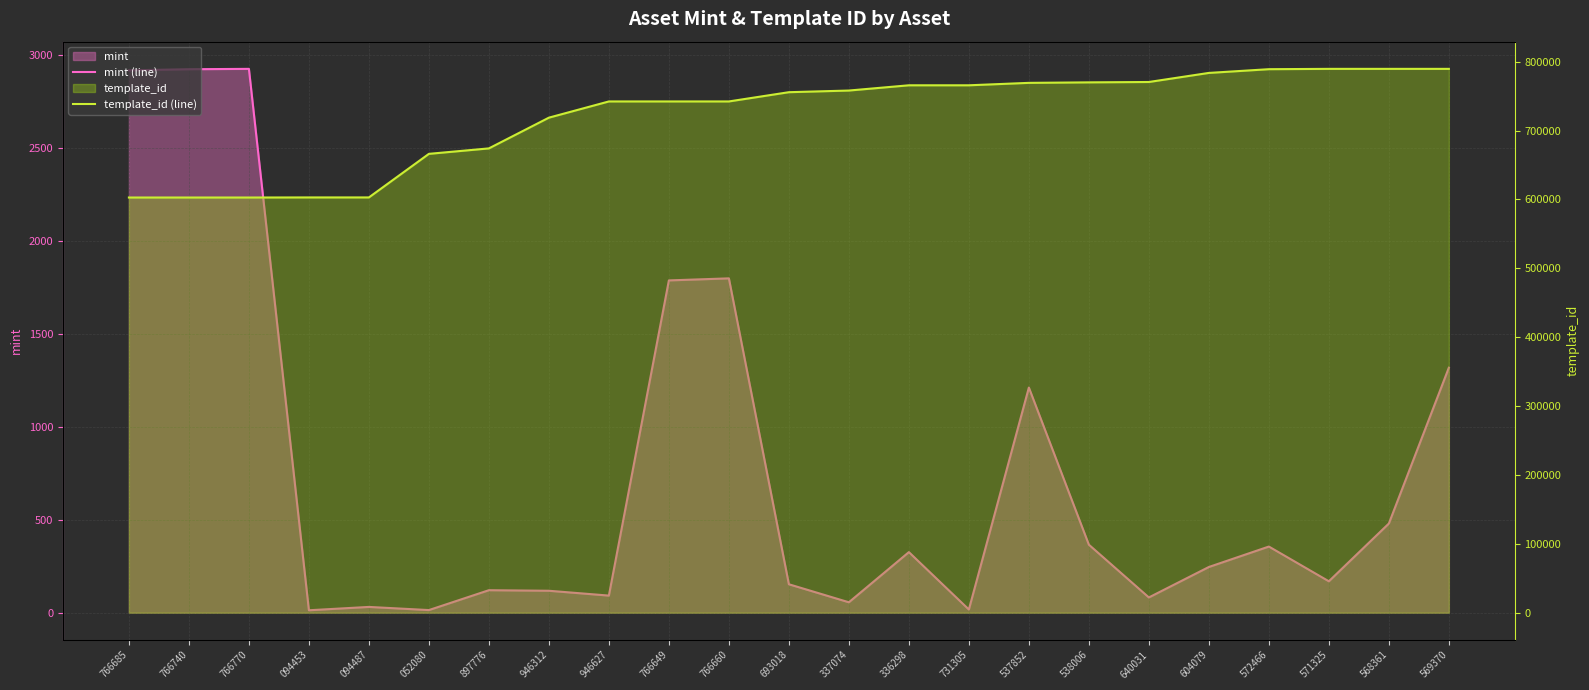

How many data points in template_id (line) are above 755748?

11